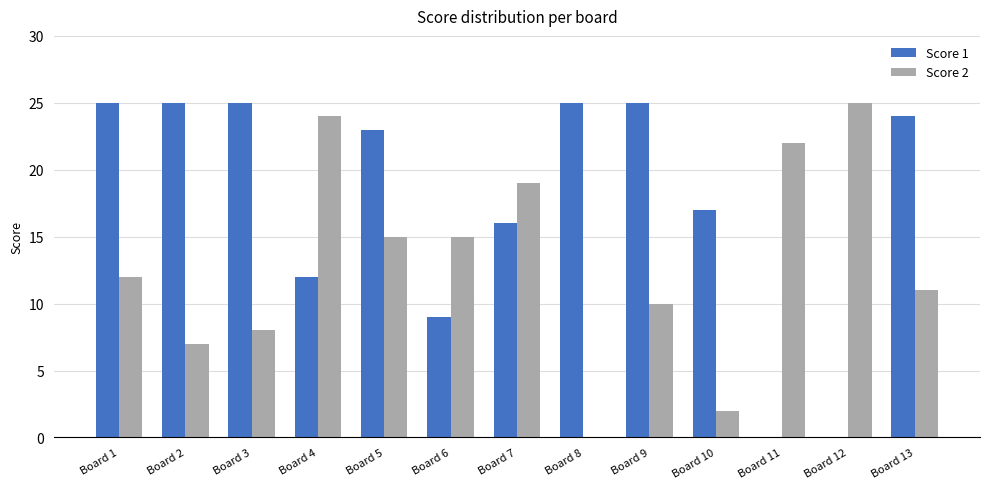

Is the value of Score 2 at Board 2 greater than the value of Score 1 at Board 13?

No